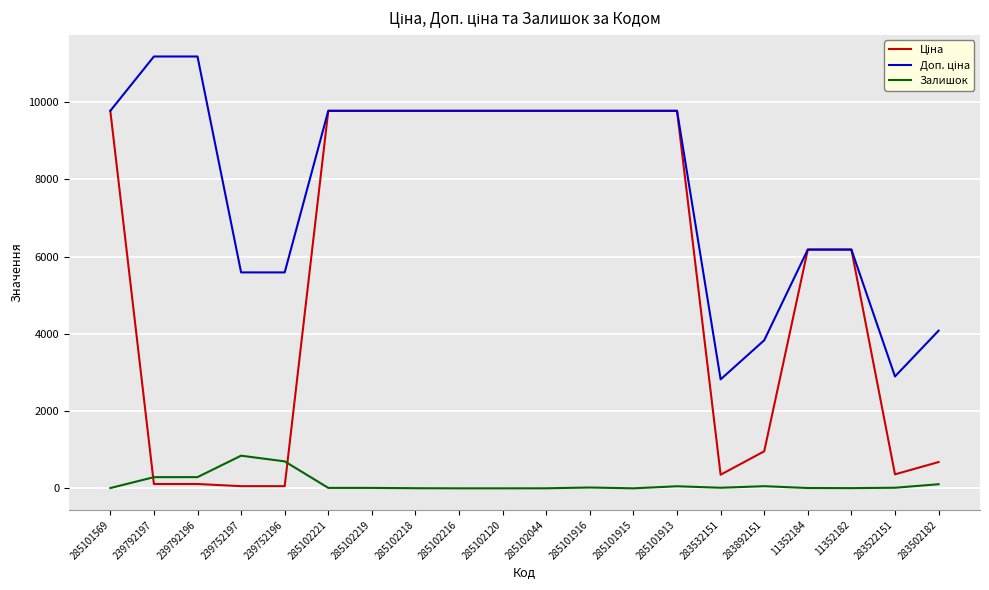

Is it true that Залишок equals 1.0 at 285102044?

True